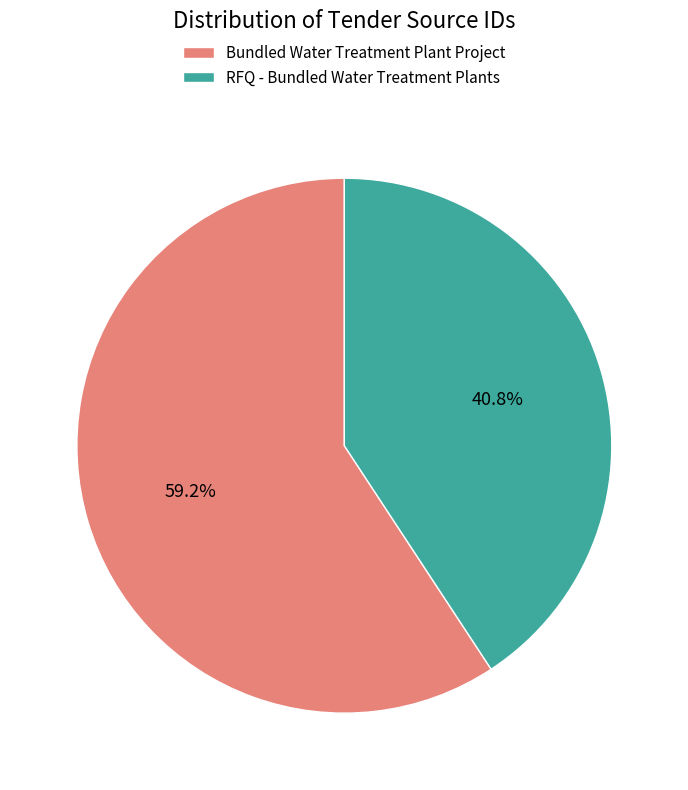

What is the ratio of the value at RFQ - Bundled Water Treatment Plants to the value at Bundled Water Treatment Plant Project?

0.7